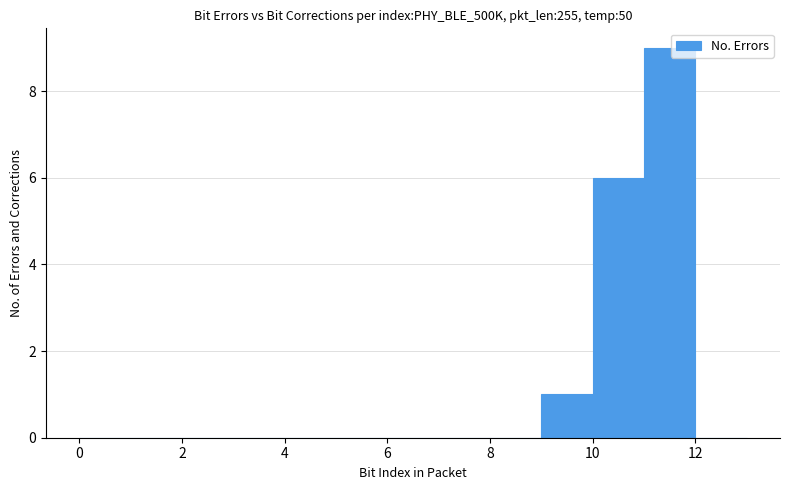

Over which range of the x-axis is the bar tallest?

11 to 12